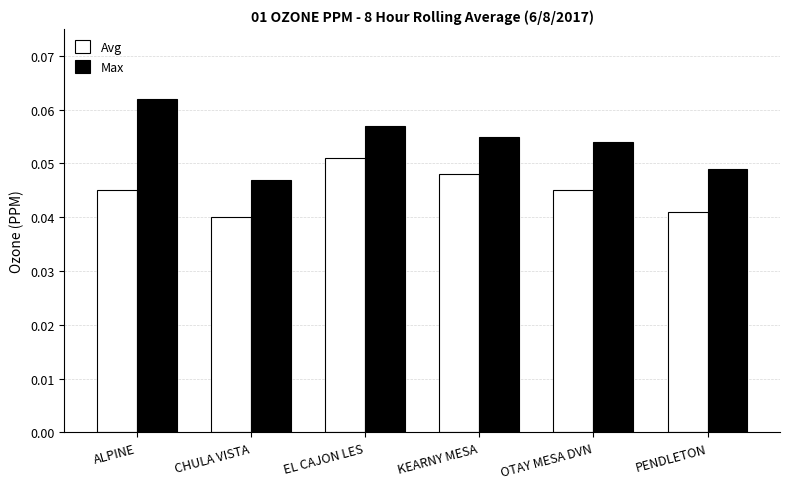

The Max series shows 0.1 at PENDLETON. True or false?

False